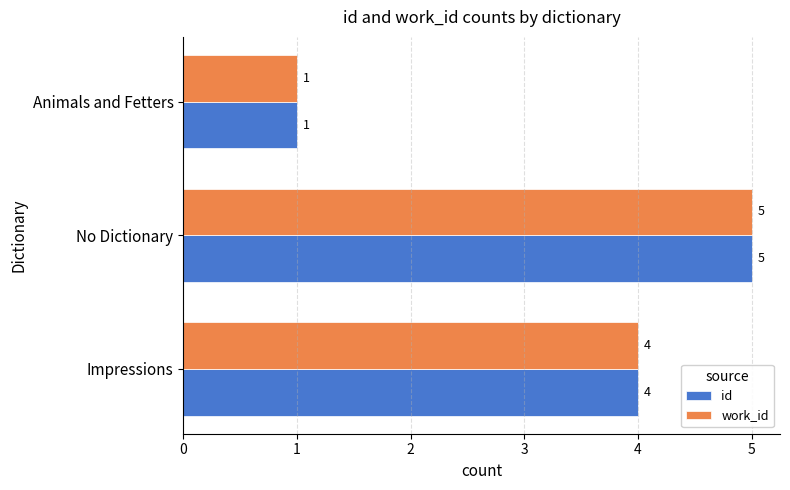

Is the value of work_id at Animals and Fetters greater than the value of id at Impressions?

No